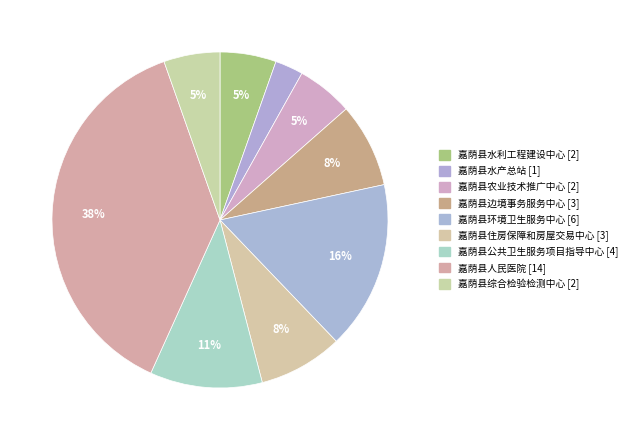

To the nearest percent, what percentage of the pie is 嘉荫县公共卫生服务项目指导中心?

11%